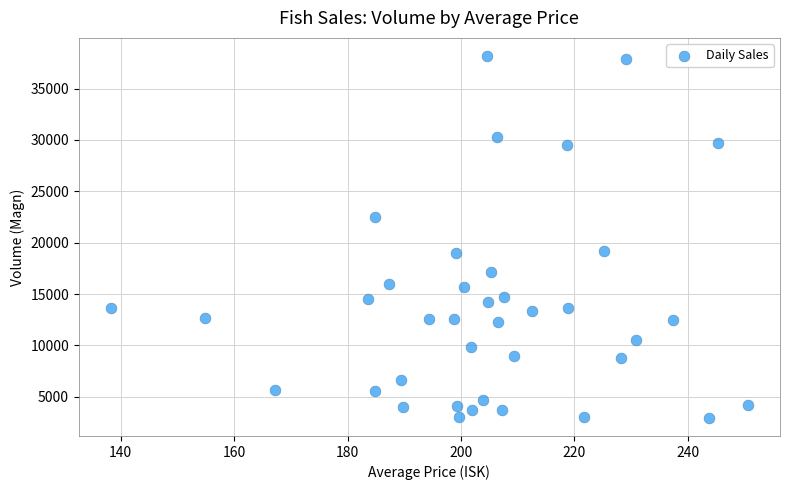

What is the range of Y values (max minus min)?

35224